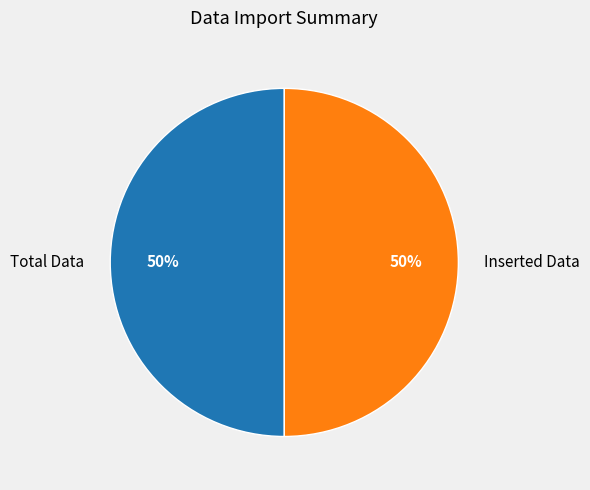

To the nearest percent, what percentage of the pie is Total Data?

50%